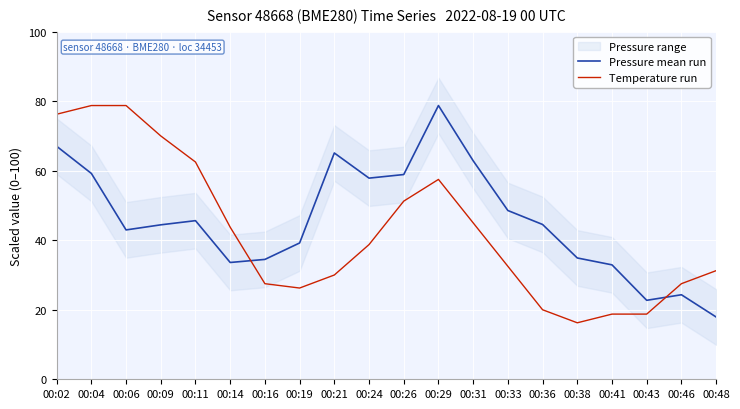

What is the difference between the maximum and minimum values in the Temperature run series?

62.5